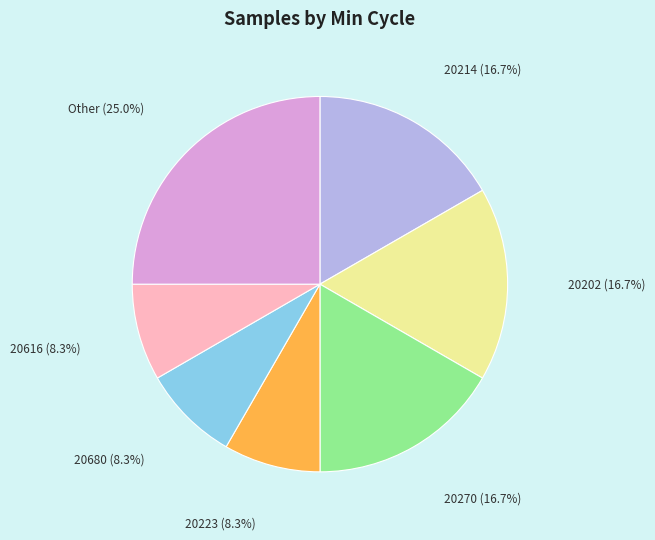

Is there any slice that represents more than half of the pie?

No